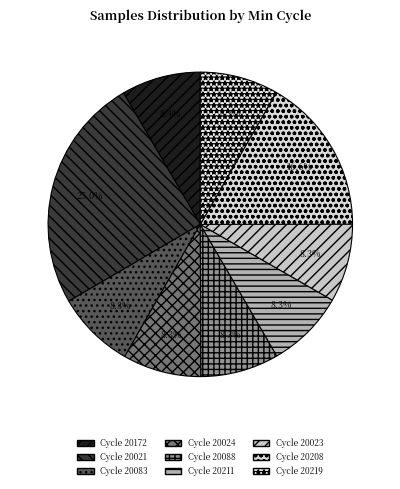

How many segments does this pie chart have?

9